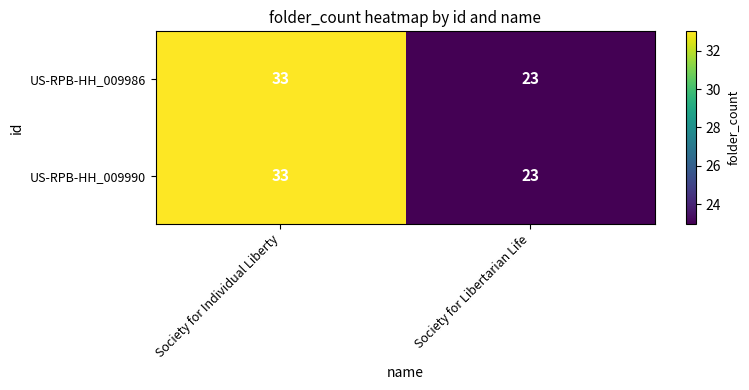

What value does the US-RPB-HH_009986 series have at Society for Libertarian Life?

23